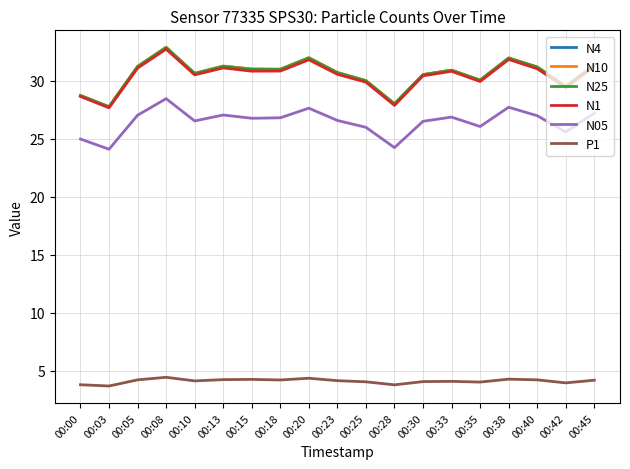

Which category has the highest value in the N10 series?

00:08